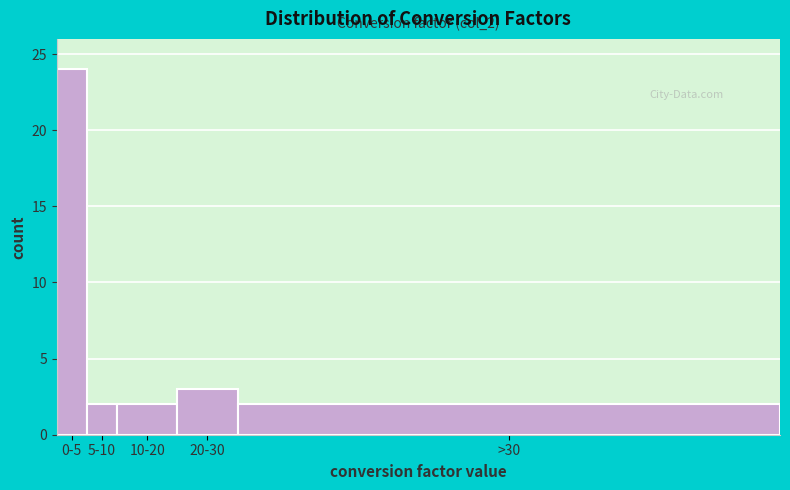

Reading left to right, transcribe all the data shown in this chart.

0-5=24	5-10=2	10-20=2	20-30=3	>30=2